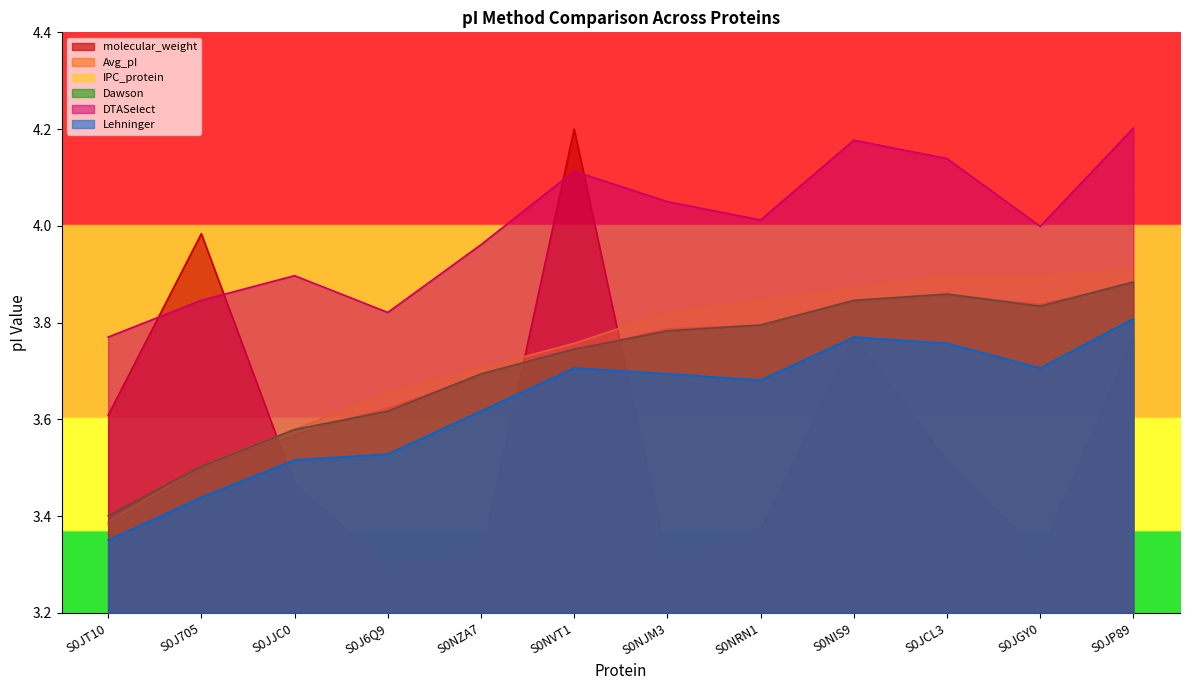

At how many categories does at least one series exceed 3?

12